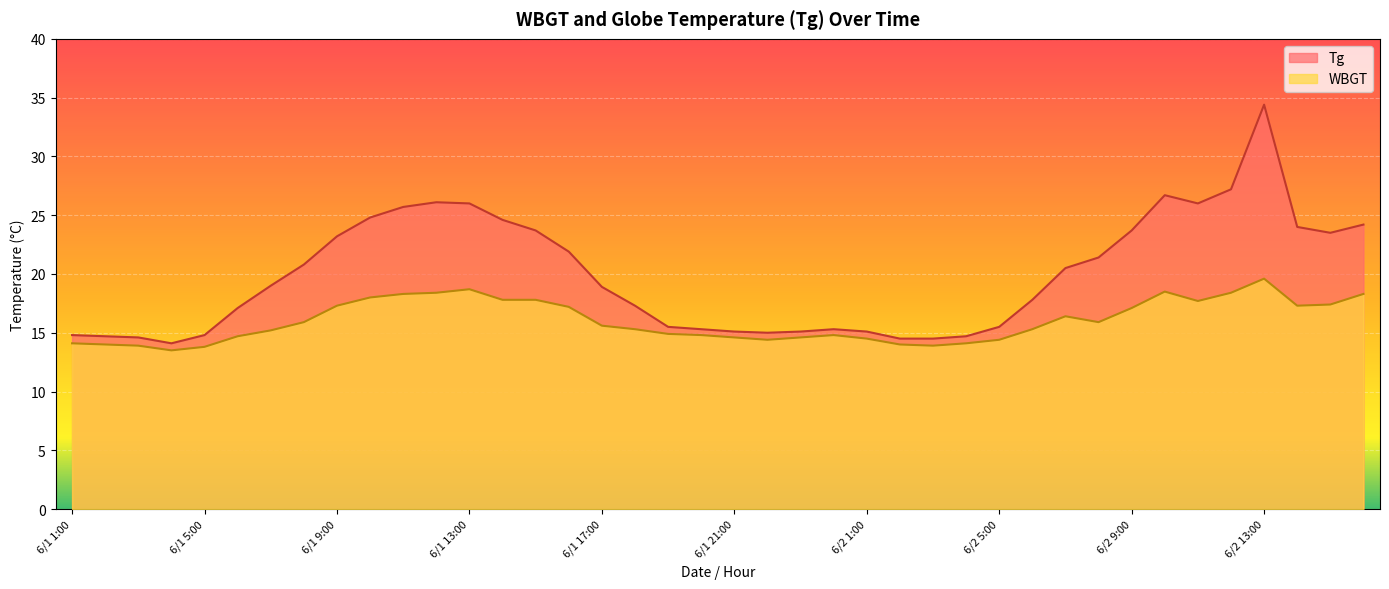

At how many categories does at least one series exceed 15?

31